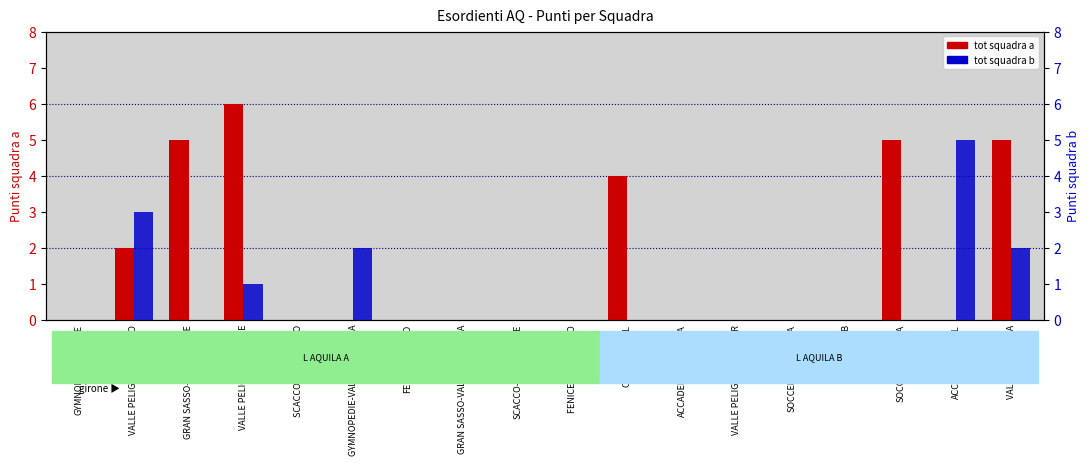

How many bars are there in total?

36